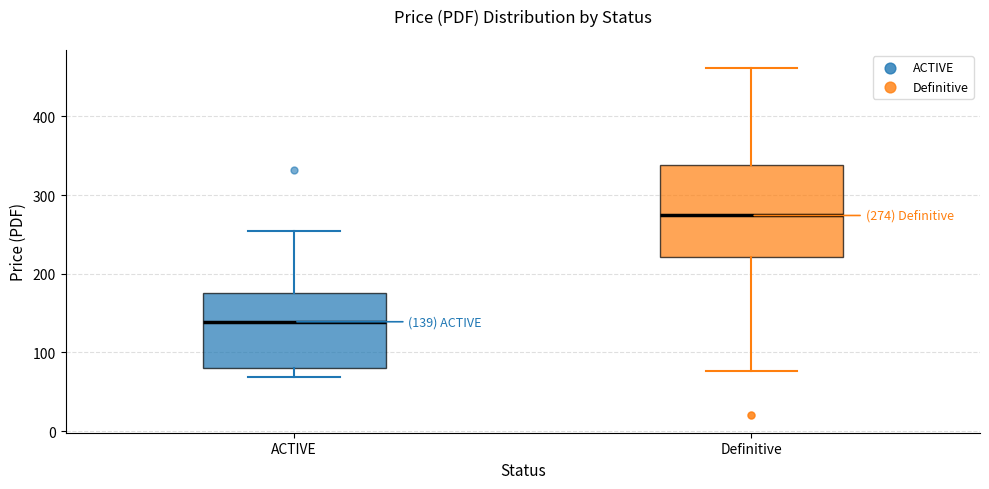

Which box is the tallest, from its lower edge to its upper edge?

Definitive